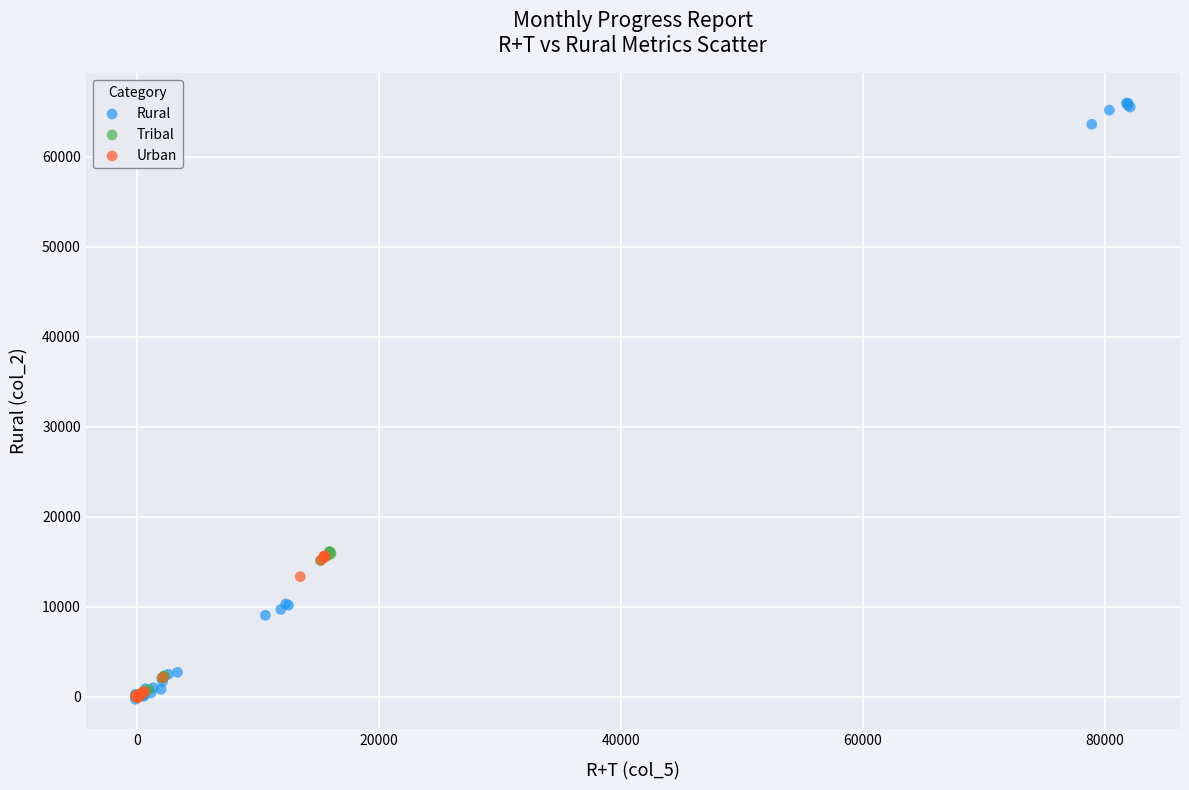

Which series has the widest spread of Y values?

Rural